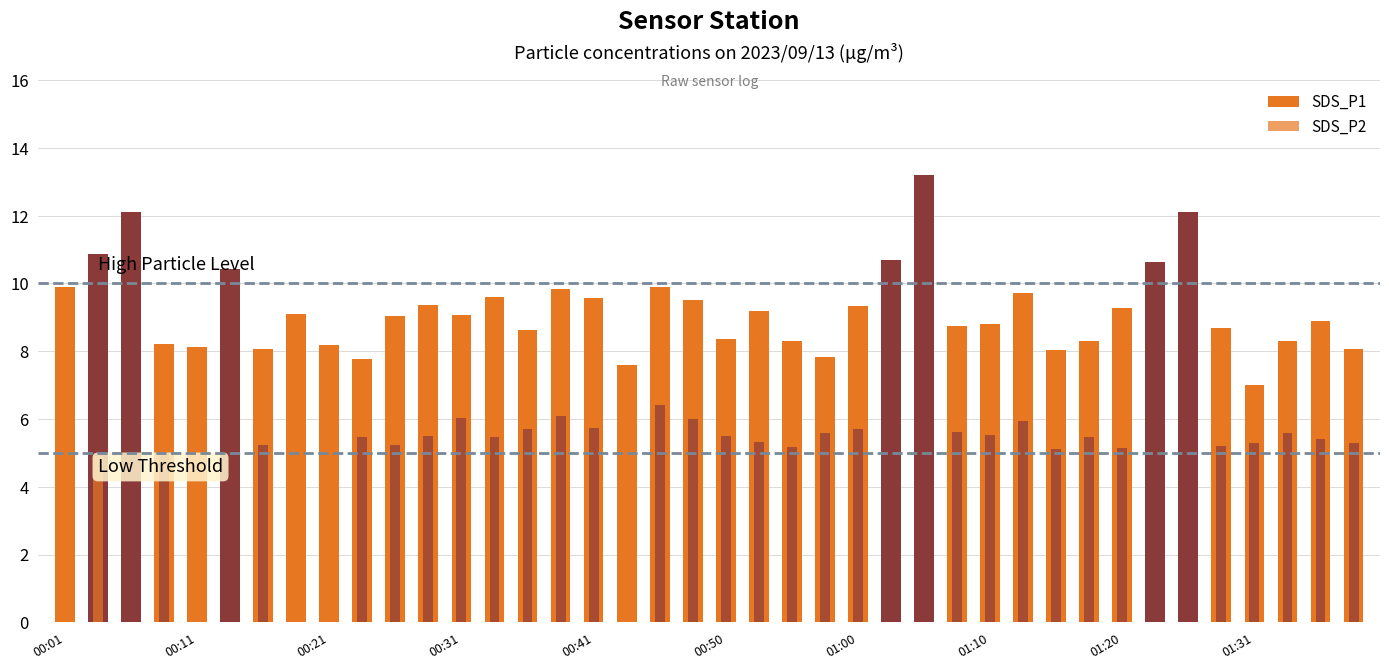

Where is SDS_P1 nearest to the value 10?

00:01